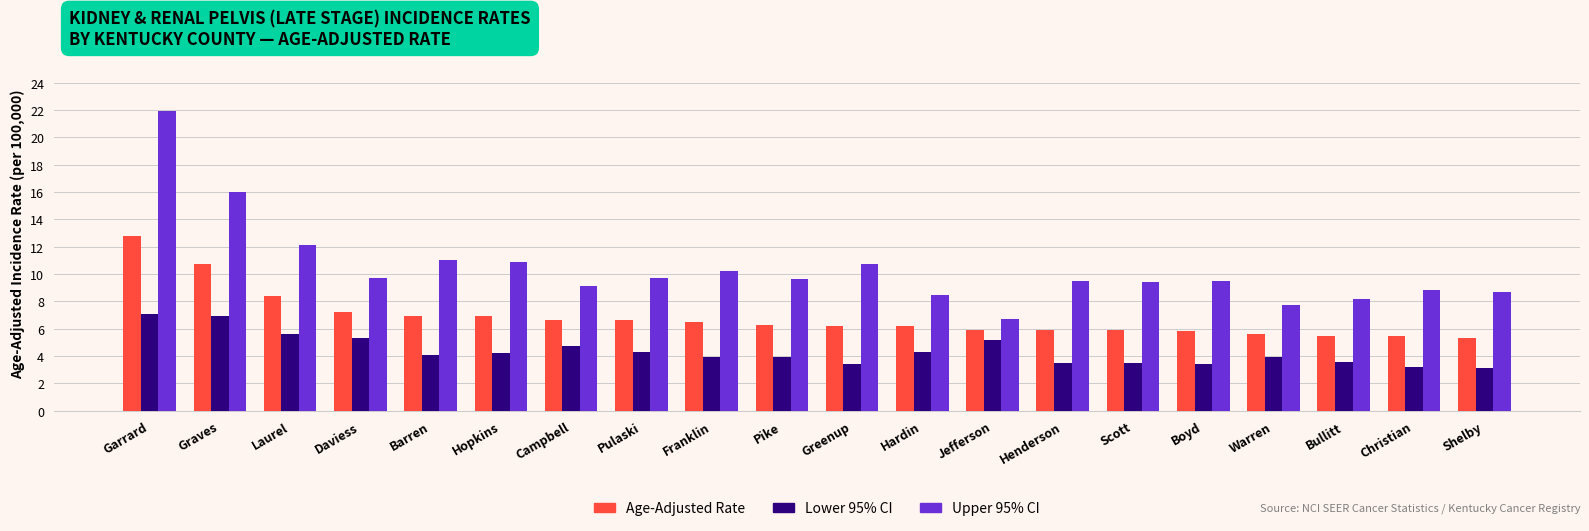

What is the sum of the Upper 95% CI values at Henderson and Pike?

19.1